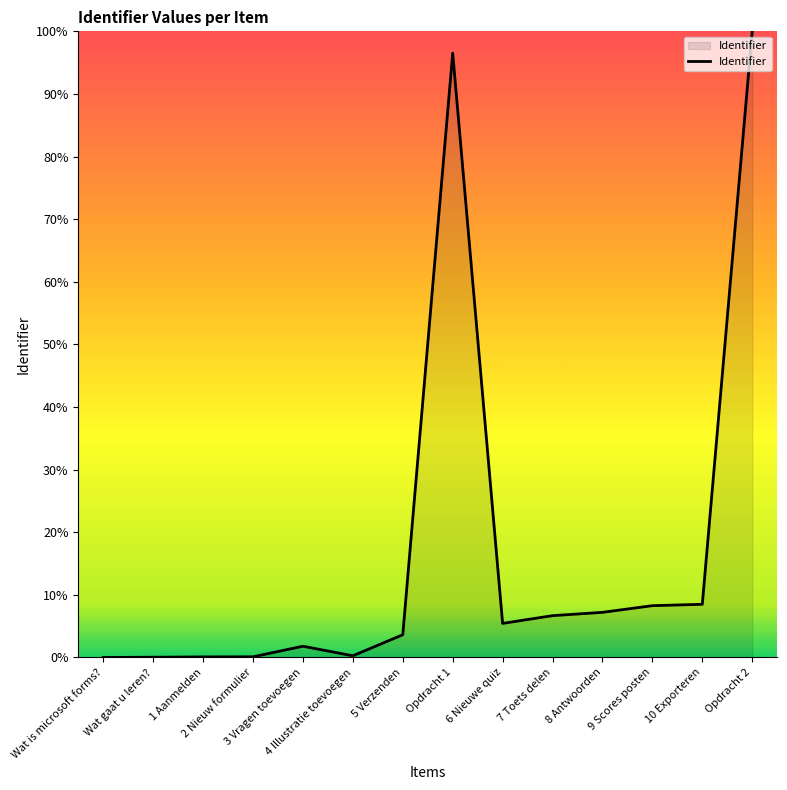

What is the greatest value displayed?

100.0